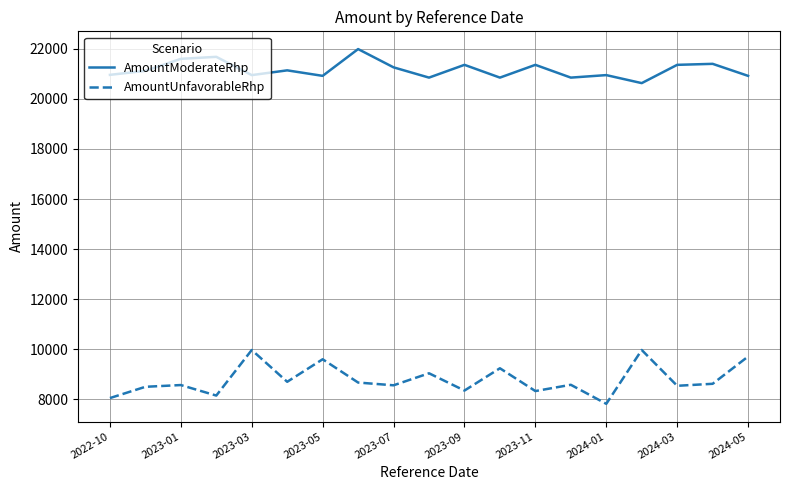

What is the difference between the second highest and second lowest values in the AmountUnfavorableRhp series?

1920